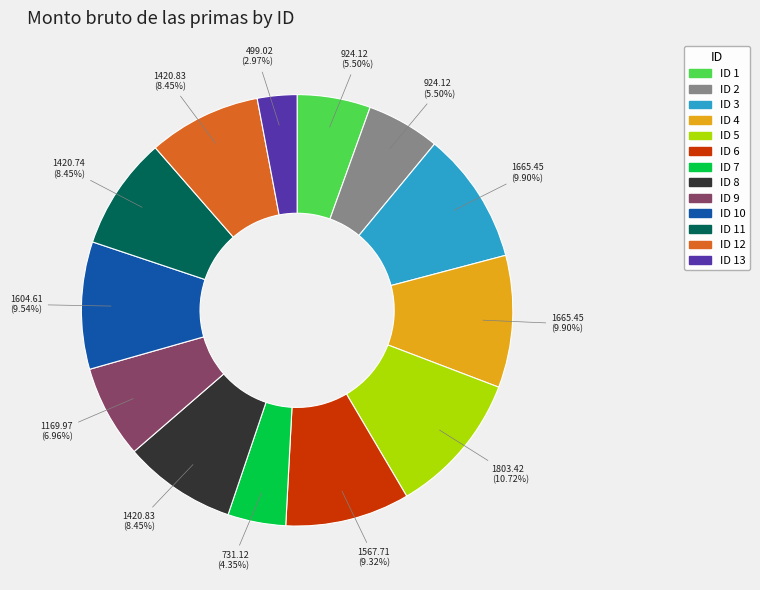

Is there any slice that represents more than half of the pie?

No